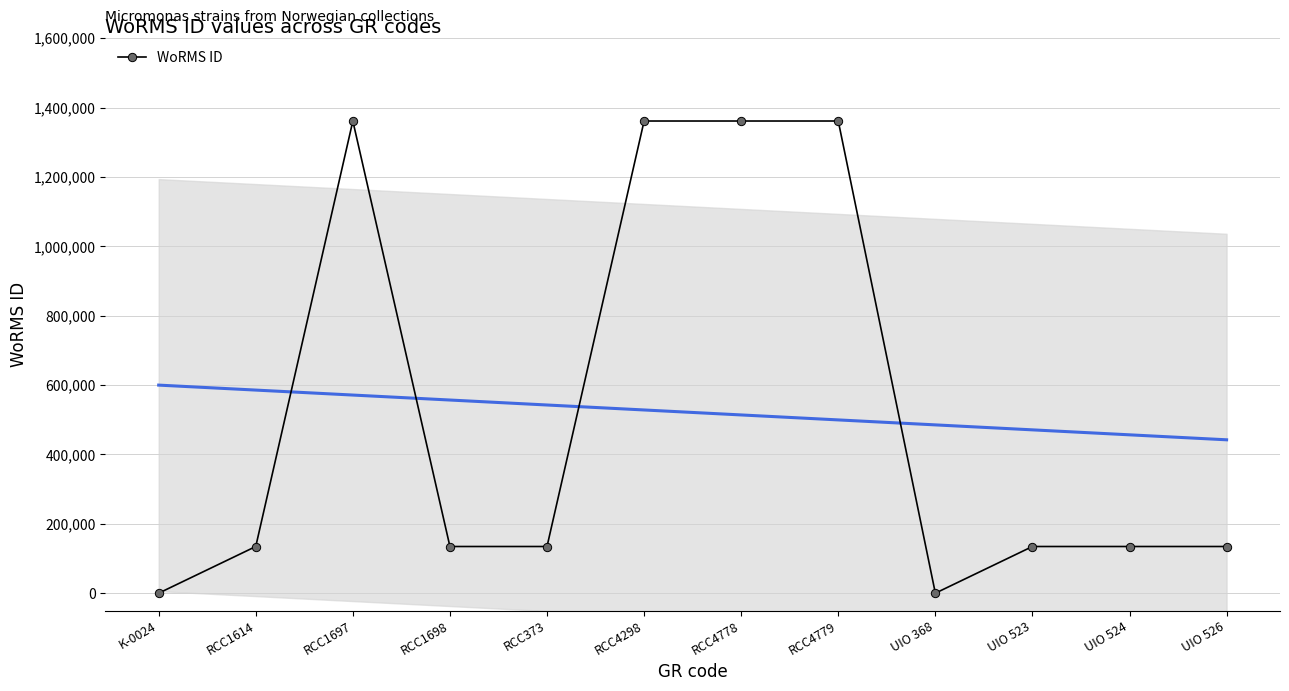

The value at RCC4298 is 2434718. True or false?

False